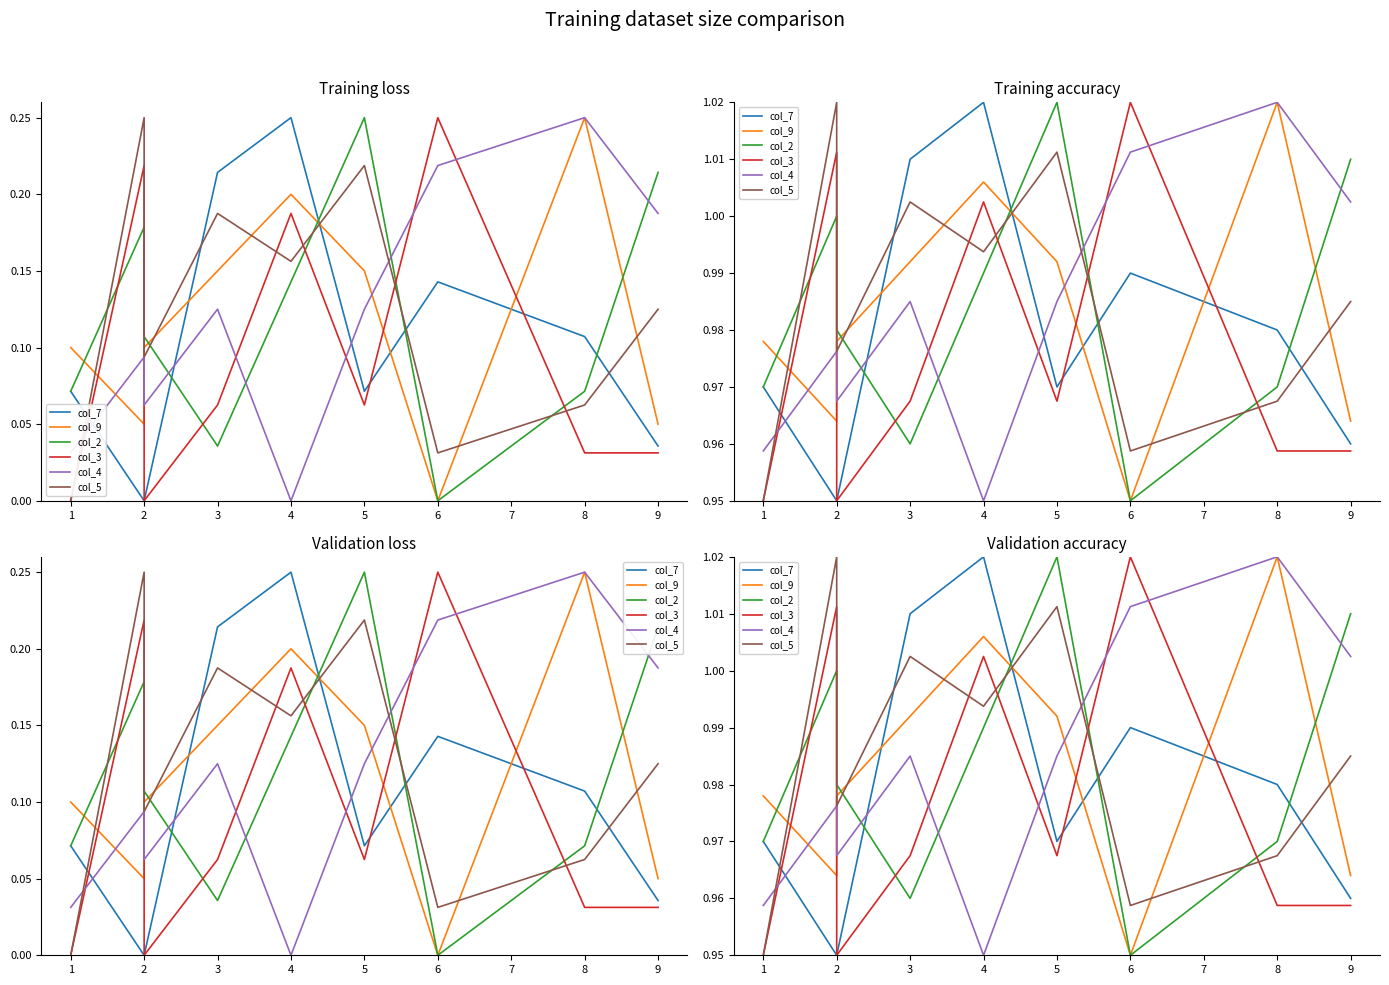

Where do col_4 and col_9 first cross each other?

1 and 2